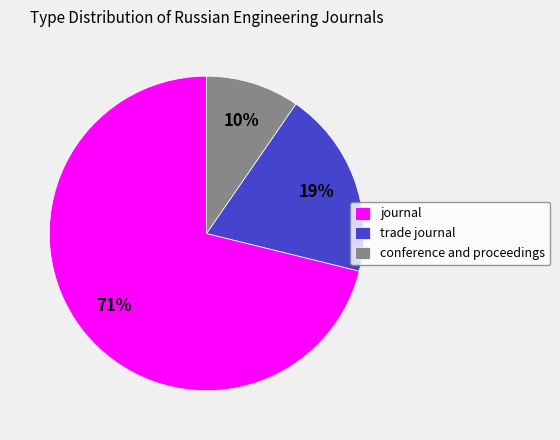

Rank the categories by value from lowest to highest.

conference and proceedings, trade journal, journal